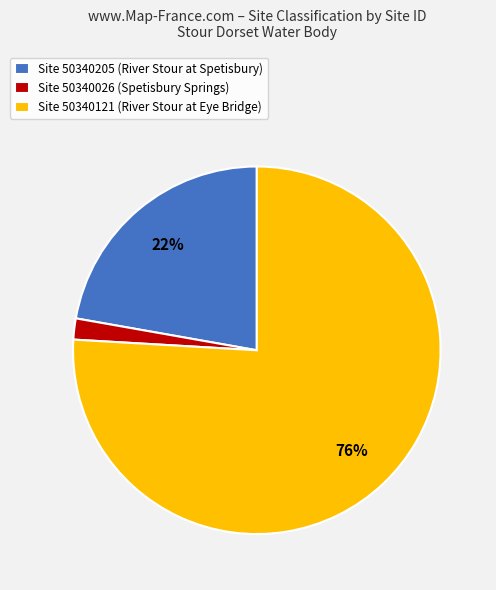

Which has a higher value, Site 50340026 (Spetisbury Springs) or Site 50340121 (River Stour at Eye Bridge)?

Site 50340121 (River Stour at Eye Bridge)